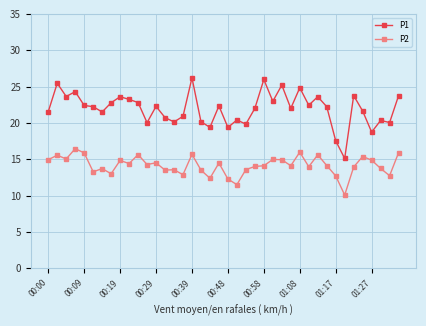

Which series has the widest spread of values?

P1